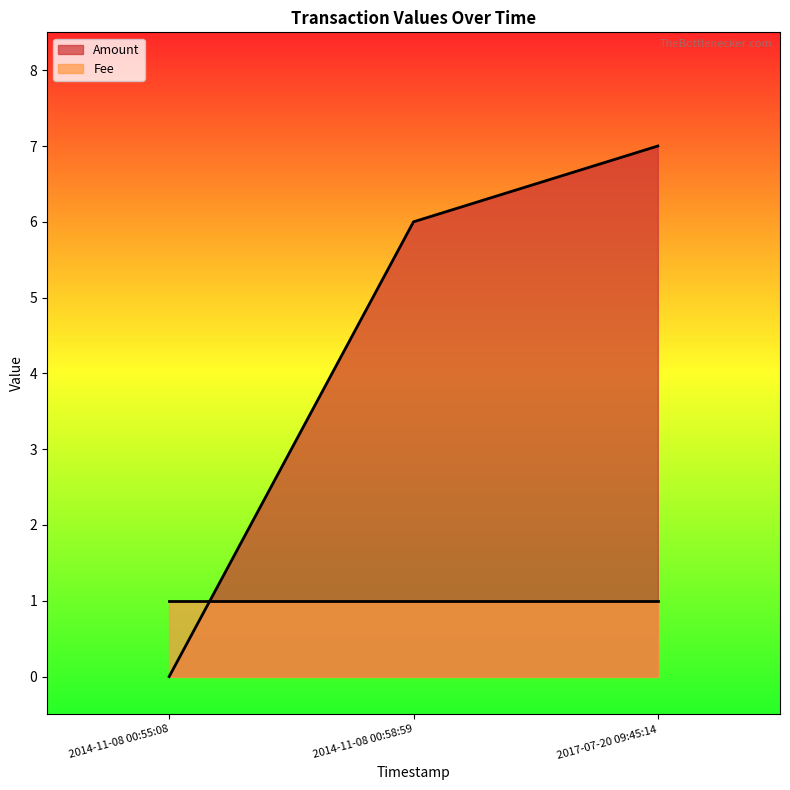

Does the chart have visible grid lines?

No